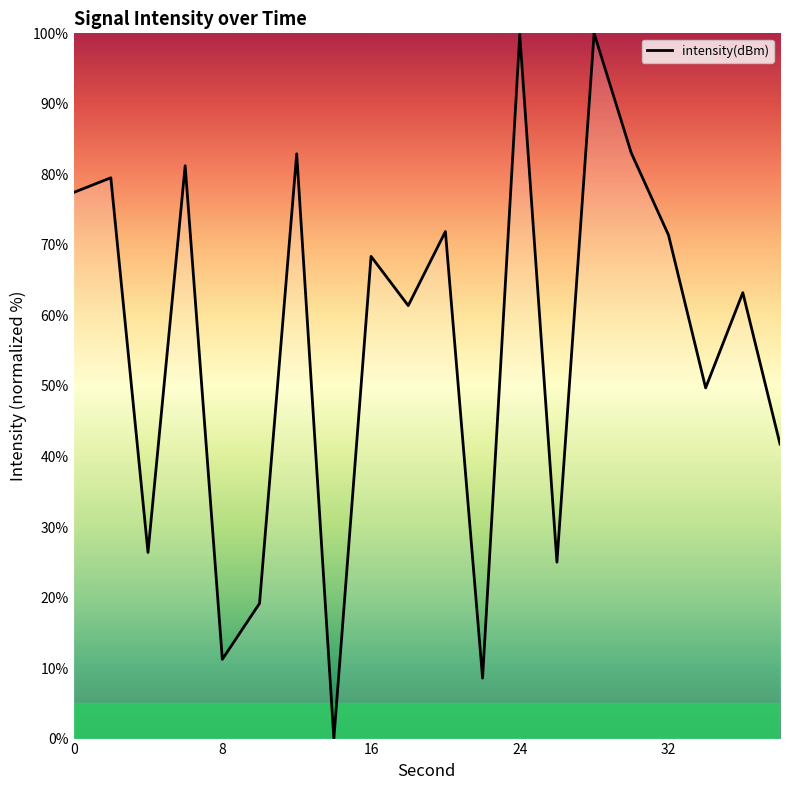

How many categories are shown in the chart?

20